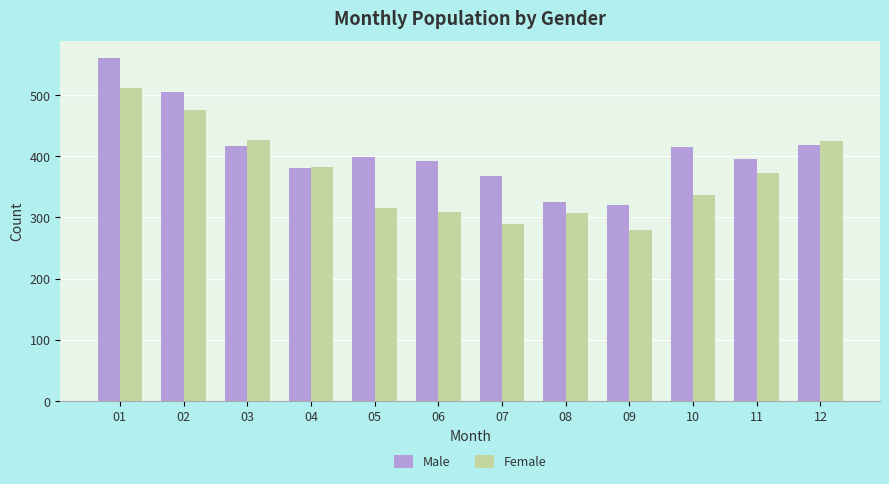

What is the value of the Female bar at the 2nd from the left?

476